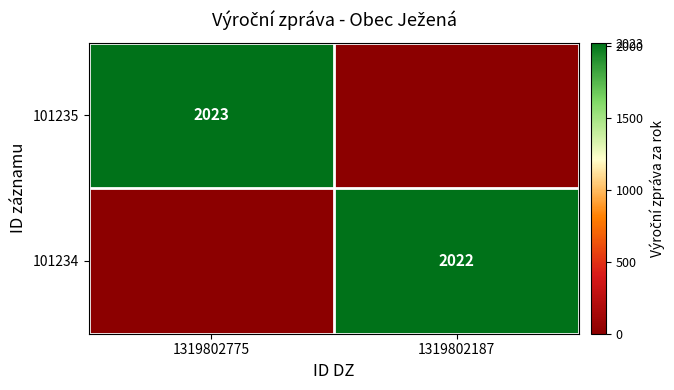

The value of 101235 at 1319802775 is 2985. True or false?

False